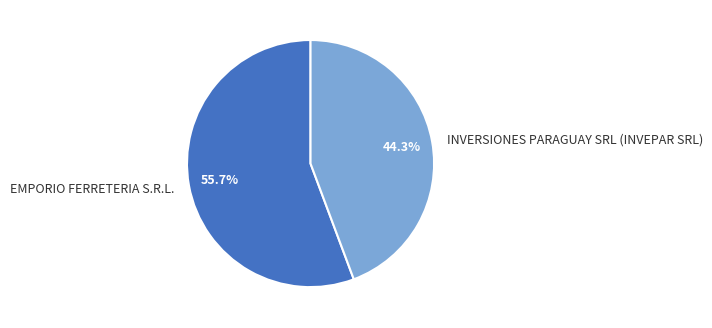

To the nearest percent, what is the difference between the EMPORIO FERRETERIA S.R.L. and INVERSIONES PARAGUAY SRL (INVEPAR SRL) slice percentages?

11%